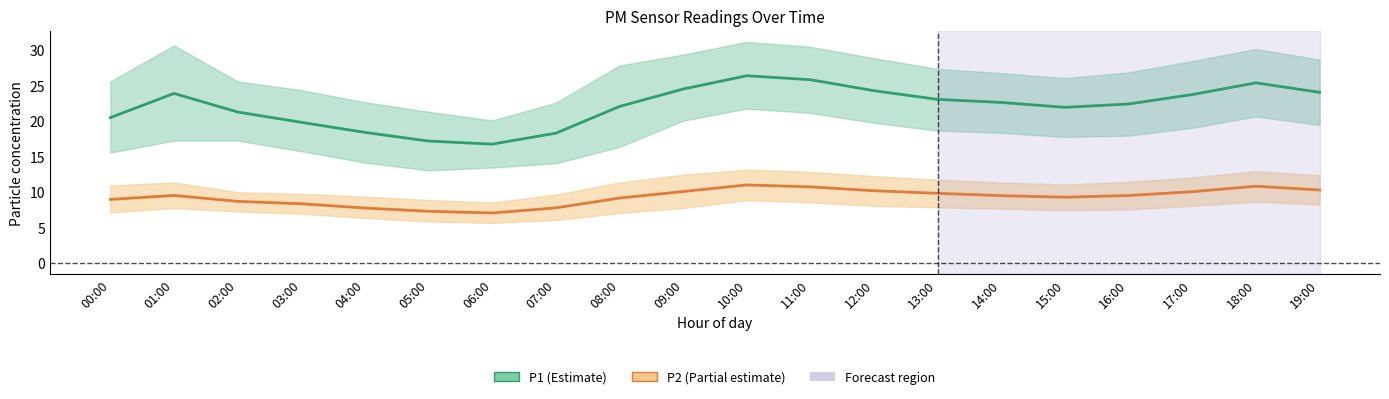

Reading right to left, extract all data points from this chart.

P1 (mean): 24.1	25.4	23.8	22.4	22.0	22.7	23.1	24.3	25.9	26.4	24.6	22.1	18.3	16.8	17.2	18.4	19.9	21.3	23.9	20.5
P2 (mean): 10.3	10.9	10.1	9.6	9.3	9.5	9.9	10.2	10.8	11.1	10.1	9.2	7.8	7.1	7.3	7.8	8.4	8.7	9.6	9.0